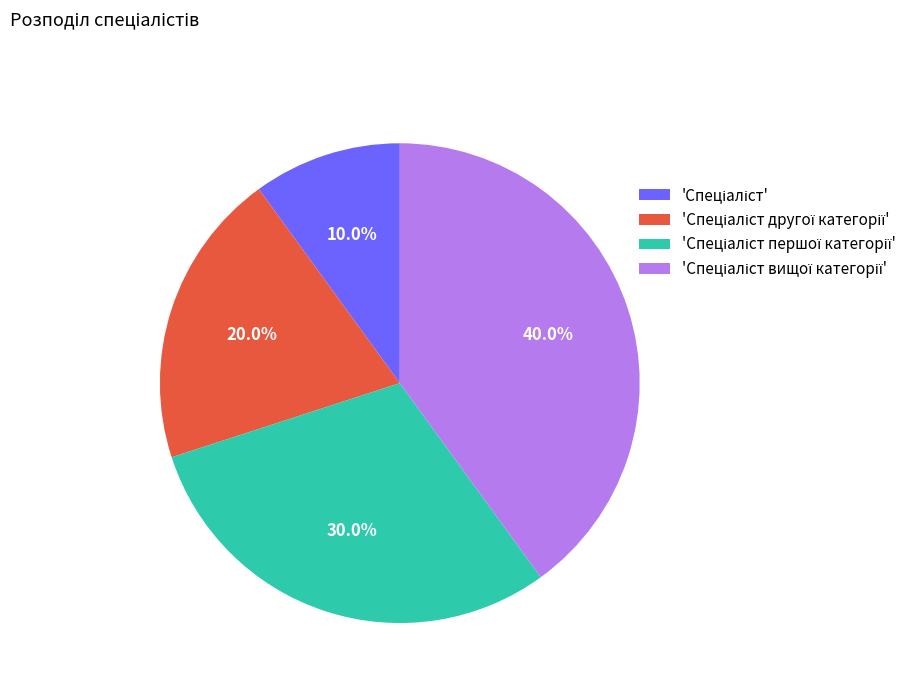

Is there a majority slice in this chart?

No